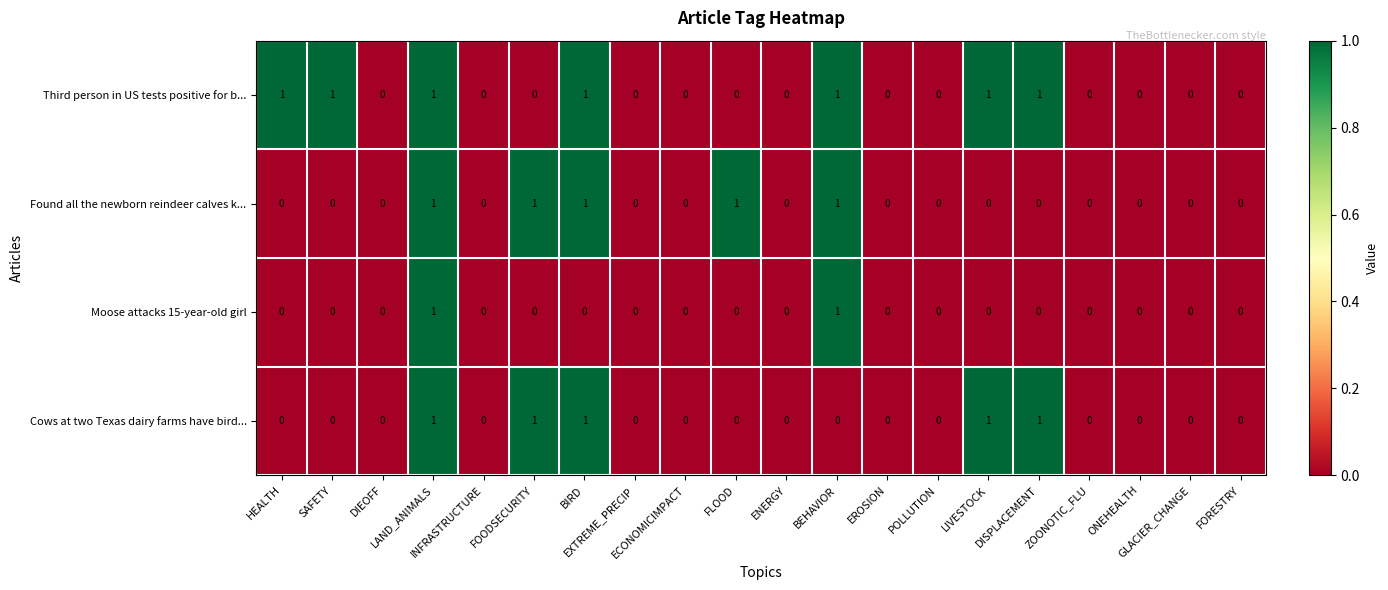

How many Cows at two Texas dairy farms have bird... values are between 0 and 1?

20